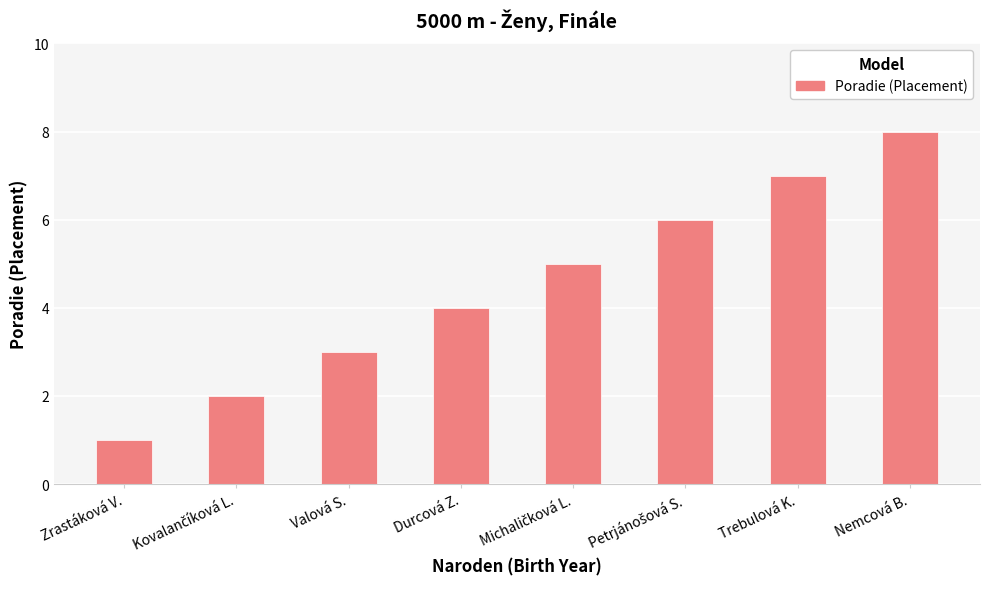

How many series are shown in this chart?

1